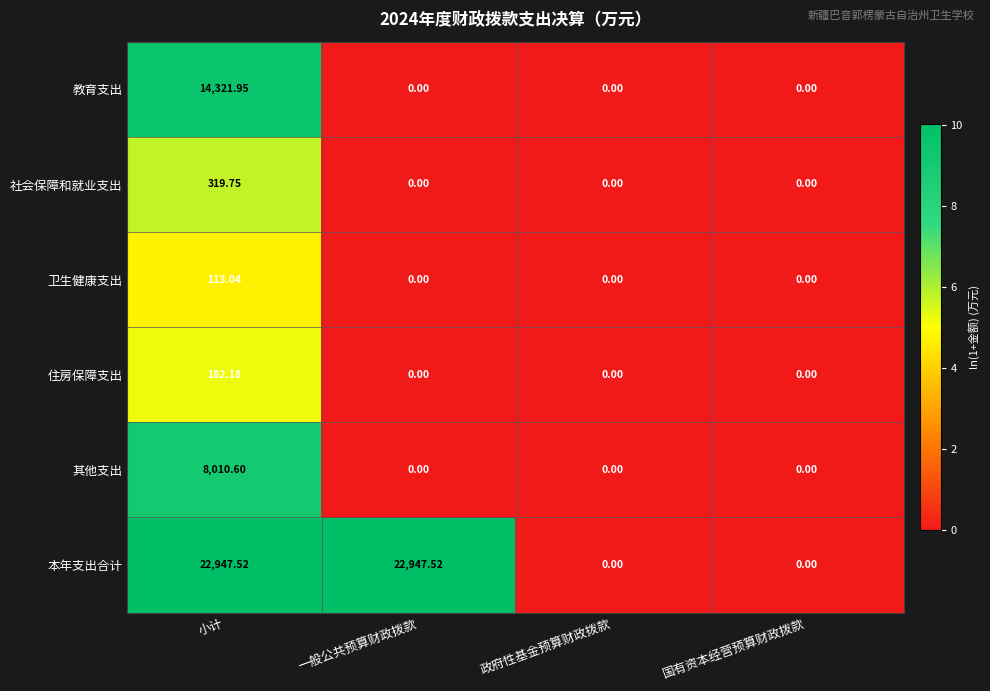

List the series in order of their peak value, highest first.

本年支出合计, 教育支出, 其他支出, 社会保障和就业支出, 住房保障支出, 卫生健康支出